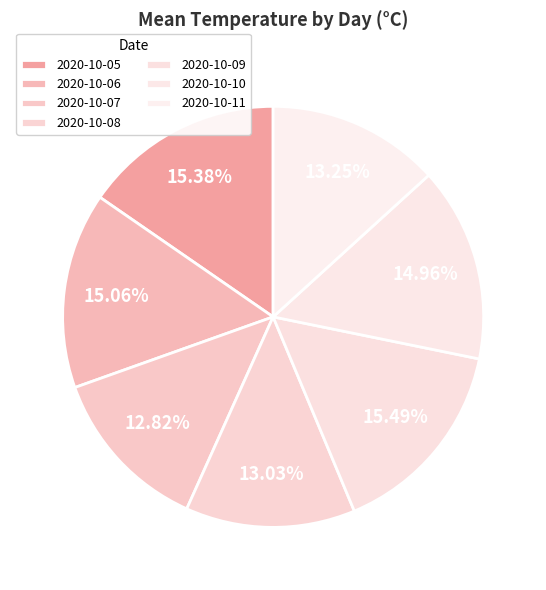

Count the number of slices in the pie.

7